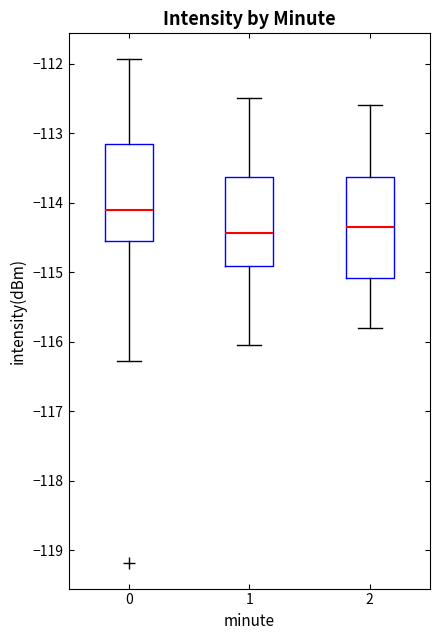

Which box's median line is the highest?

0